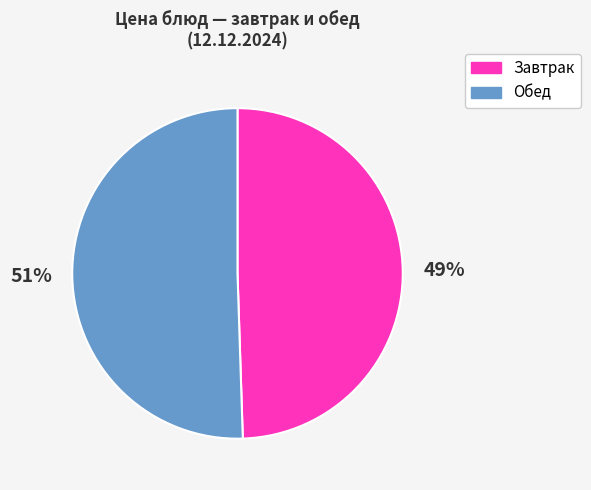

Is there a majority slice in this chart?

Yes